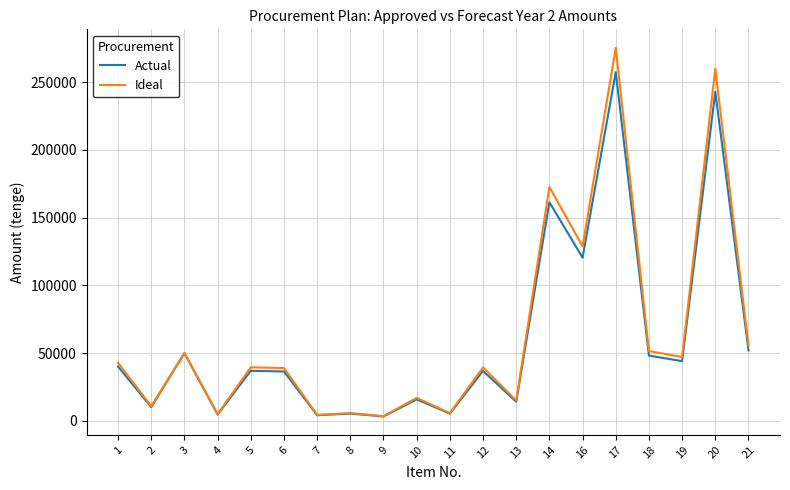

True or false: Actual has more than 1 points higher than both neighbors.

True